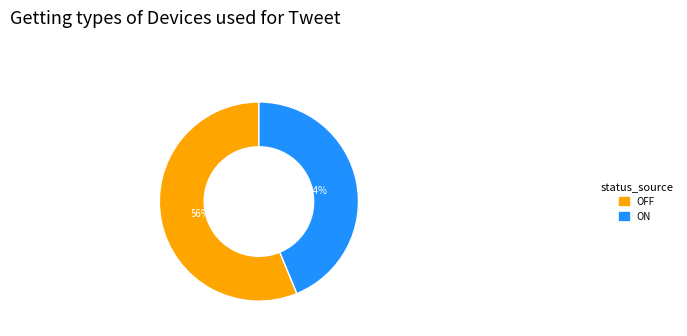

How many segments does this pie chart have?

2